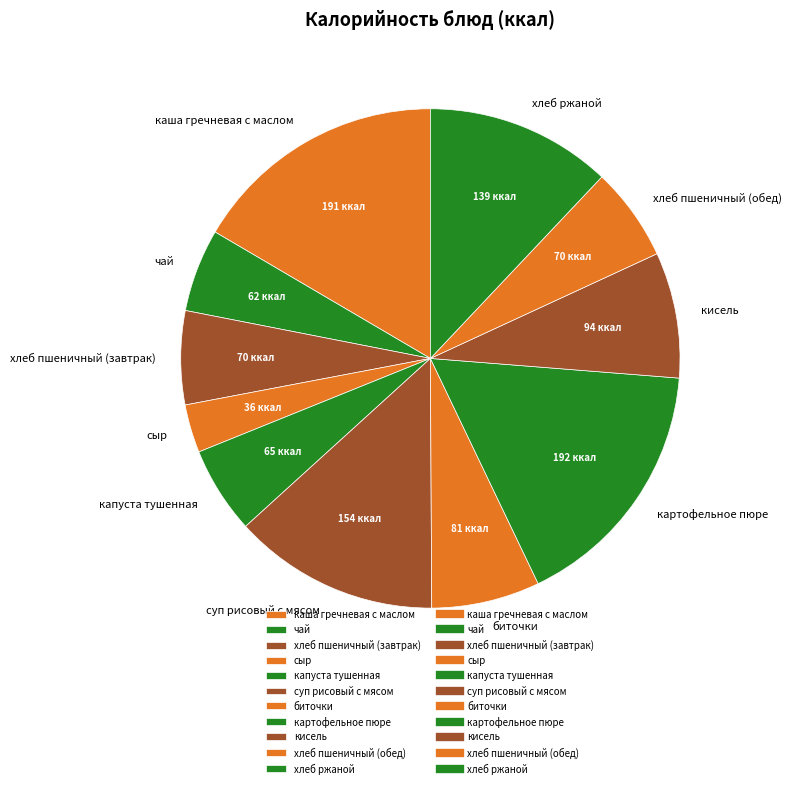

Which category has the smallest portion of the pie?

сыр